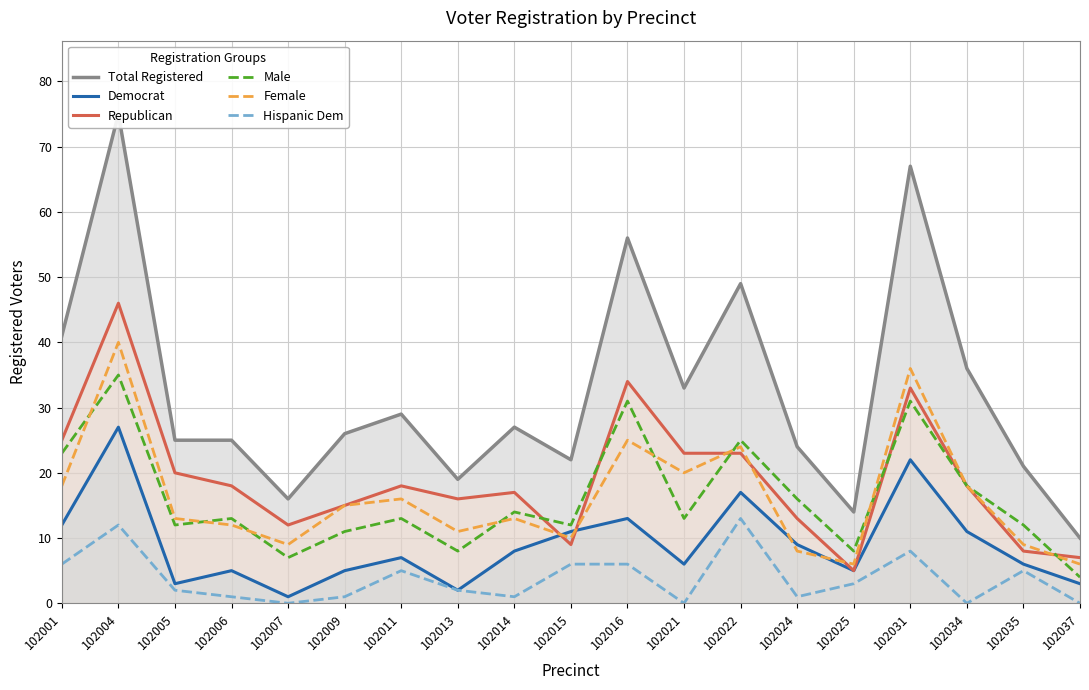

True or false: Female and Hispanic Dem cross at least once.

False